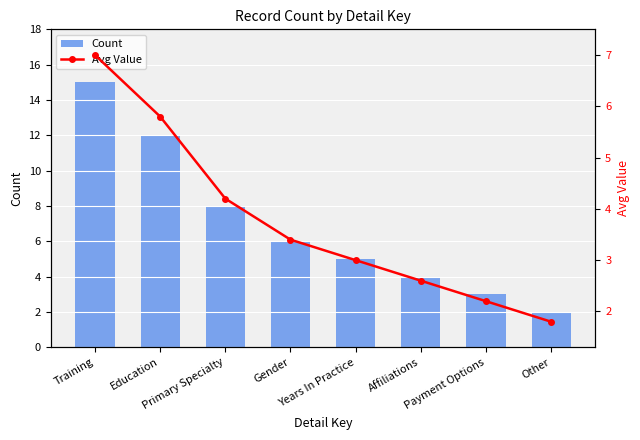

How many groups of bars are there?

8